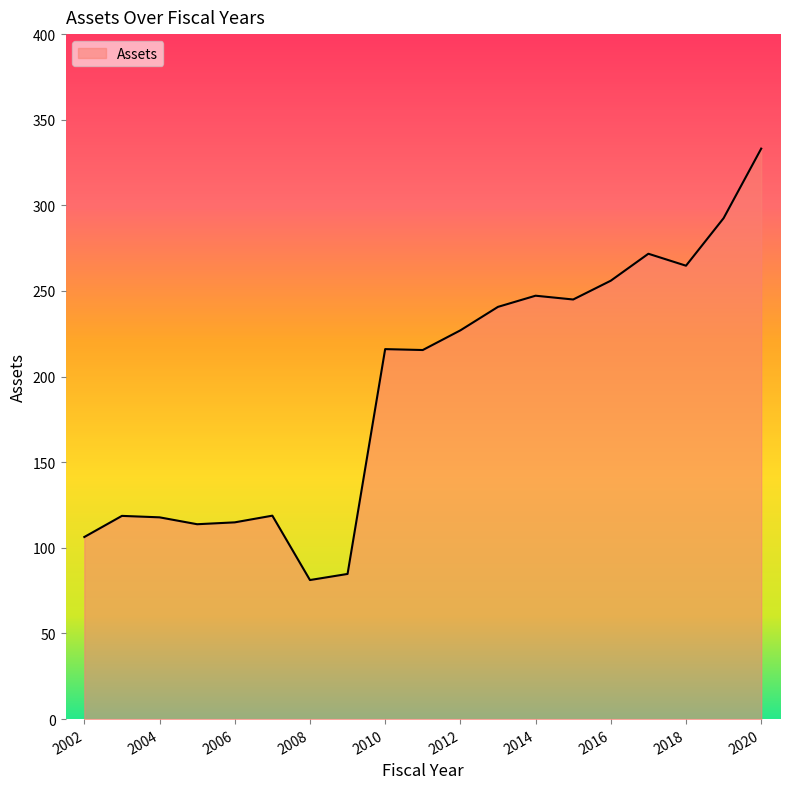

What is the smallest value displayed?

81.2